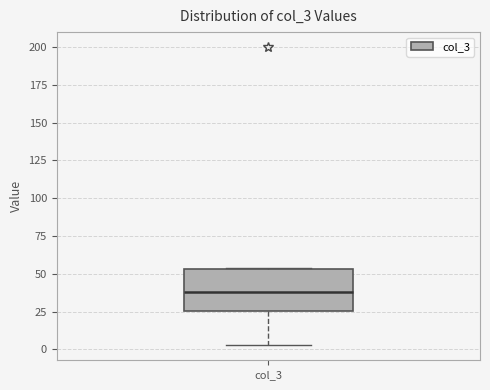

Where does the lower whisker of the box for col_3 end on the y-axis? The values are not printed on the chart, so give them approximately, as read against the axis.

5